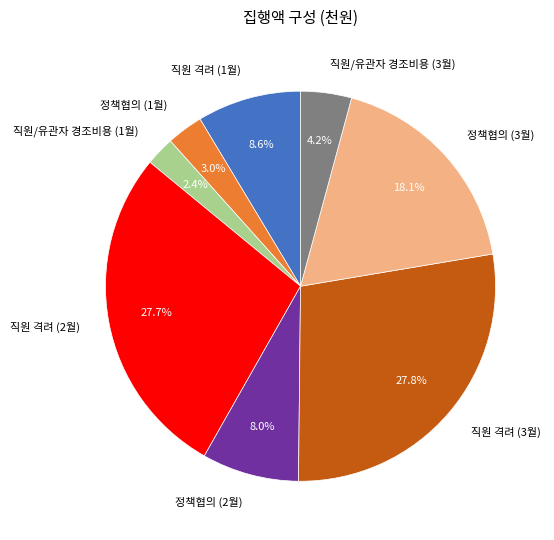

Approximately how many times larger is the value at 정책협의 (1월) compared to 정책협의 (2월)?

0.4